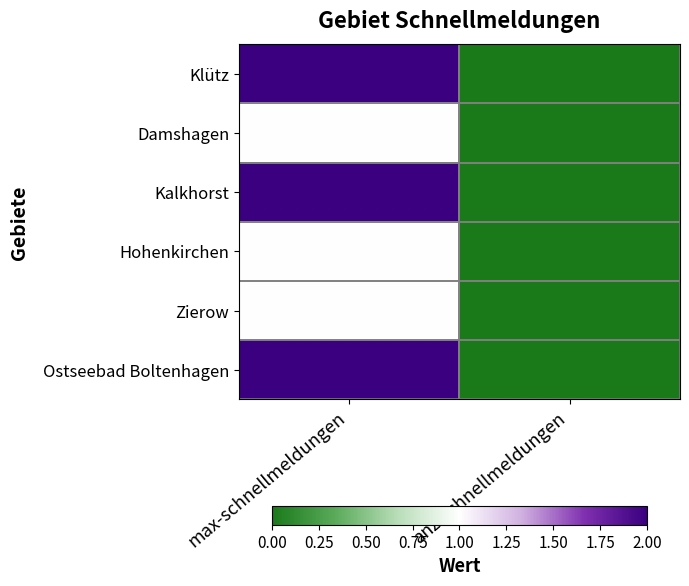

Rank the series at anz-schnellmeldungen from lowest to highest value.

Klütz, Damshagen, Kalkhorst, Hohenkirchen, Zierow, Ostseebad Boltenhagen